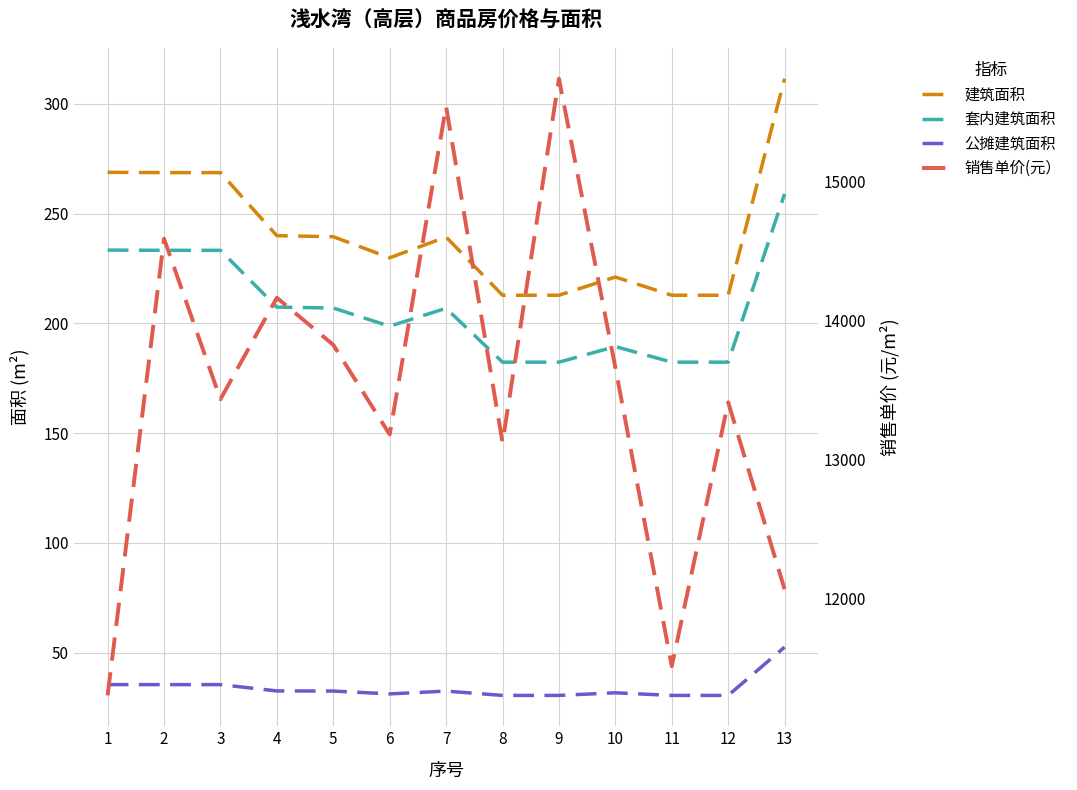

Between 3 and 8, which series saw the biggest shift?

销售单价(元）